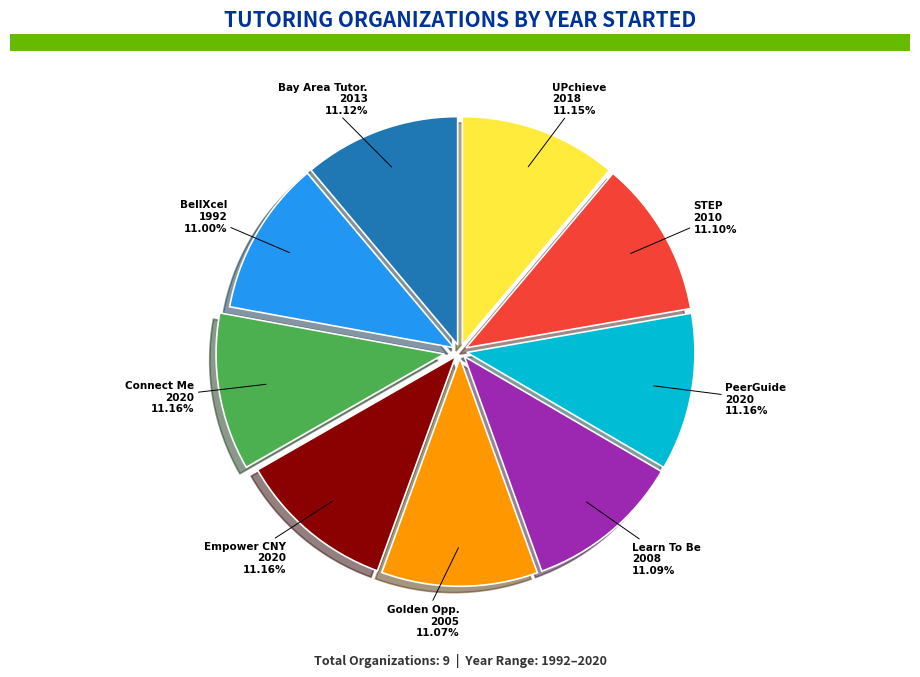

Is there any slice that represents more than half of the pie?

No